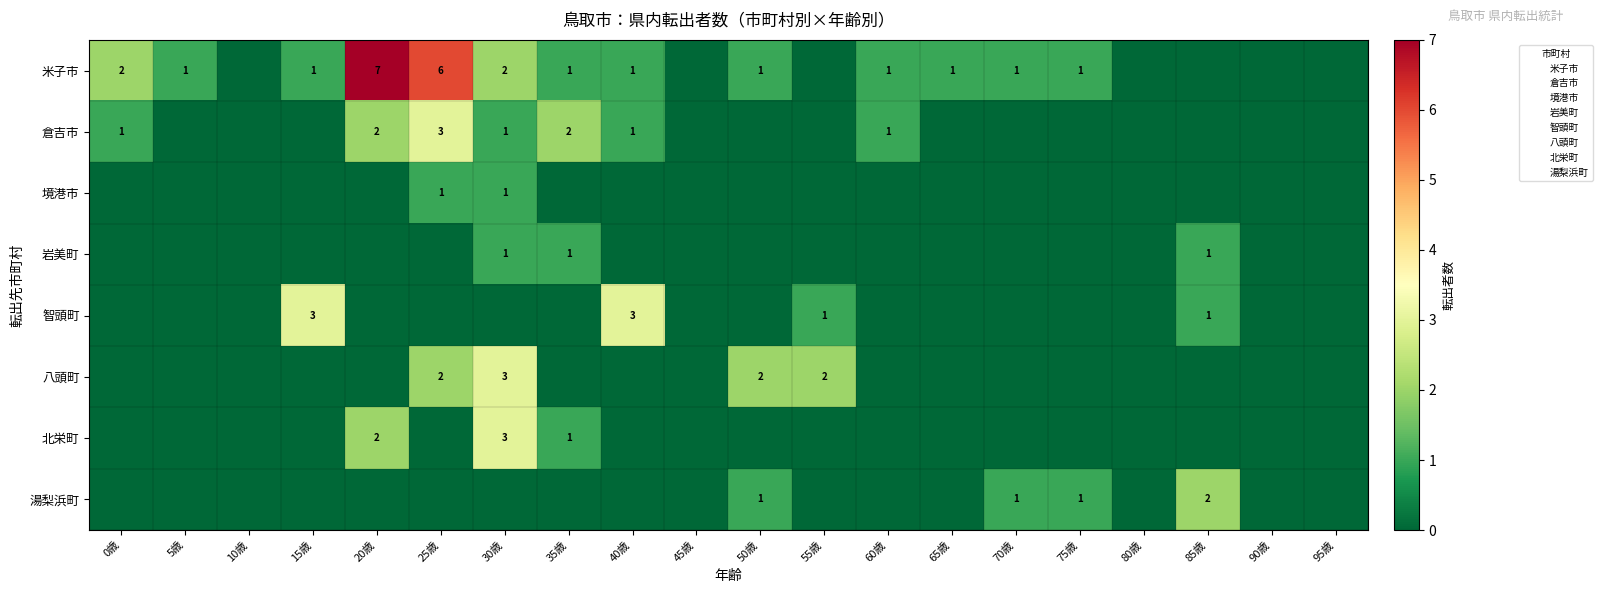

True or false: 境港市 has a value of 0 at 20歳.

True